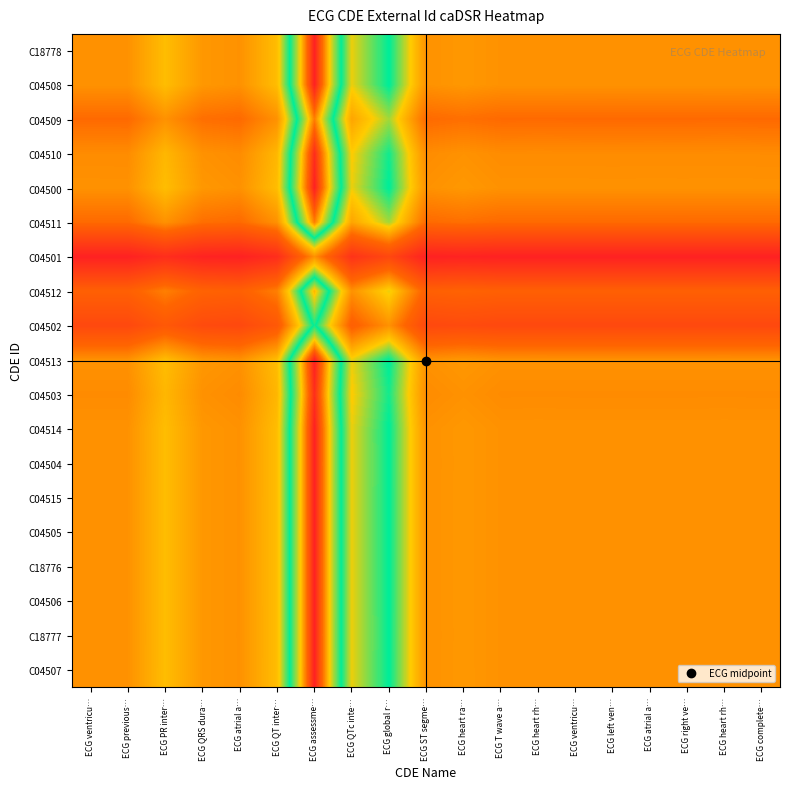

How many series are shown in this chart?

19